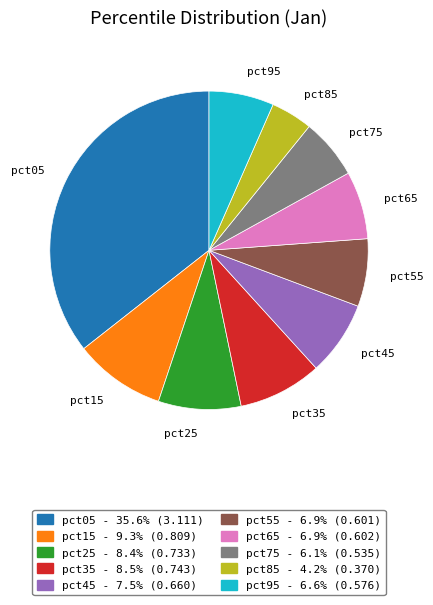

Is the sum of pct85 and pct05 greater than half?

No